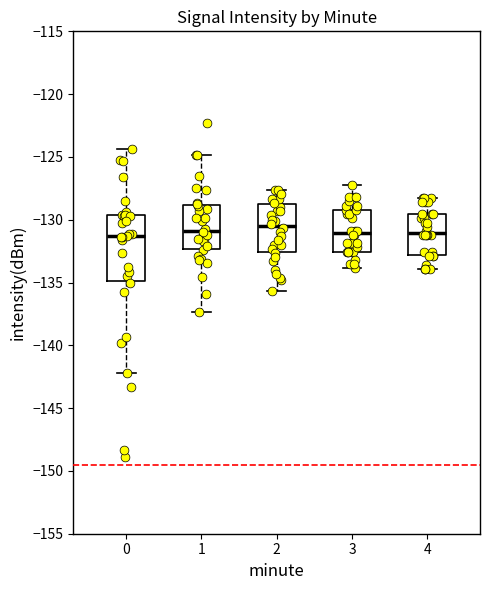

Where does the median line of the box at x = 2 sit on the y-axis? The values are not printed on the chart, so give them approximately, as read against the axis.

-130.5